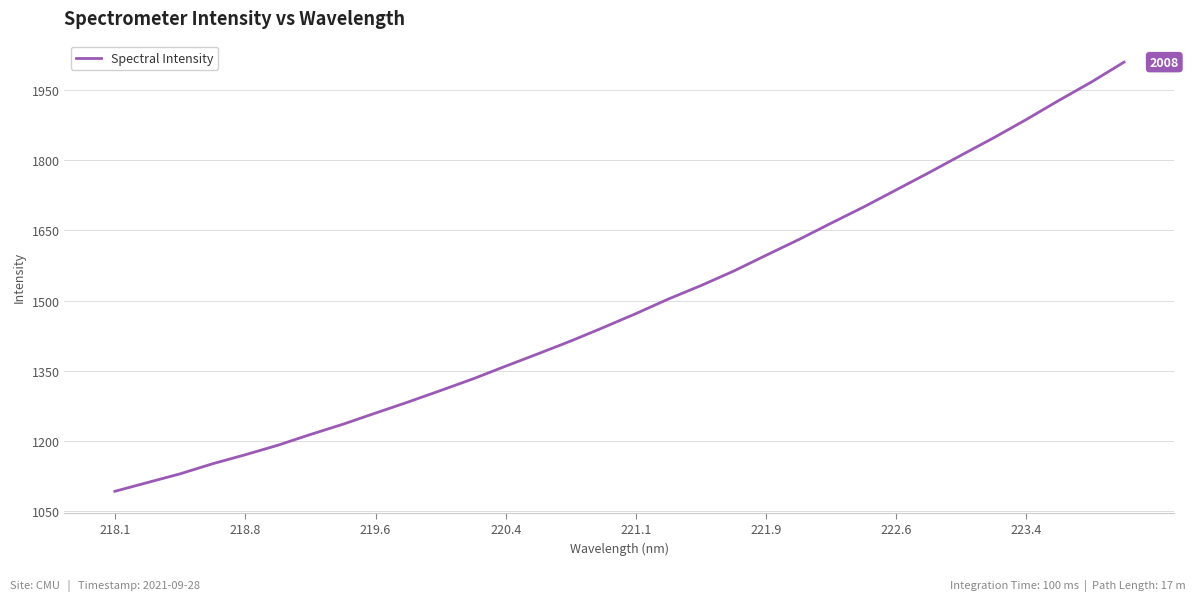

What is the smallest value displayed?

1093.0